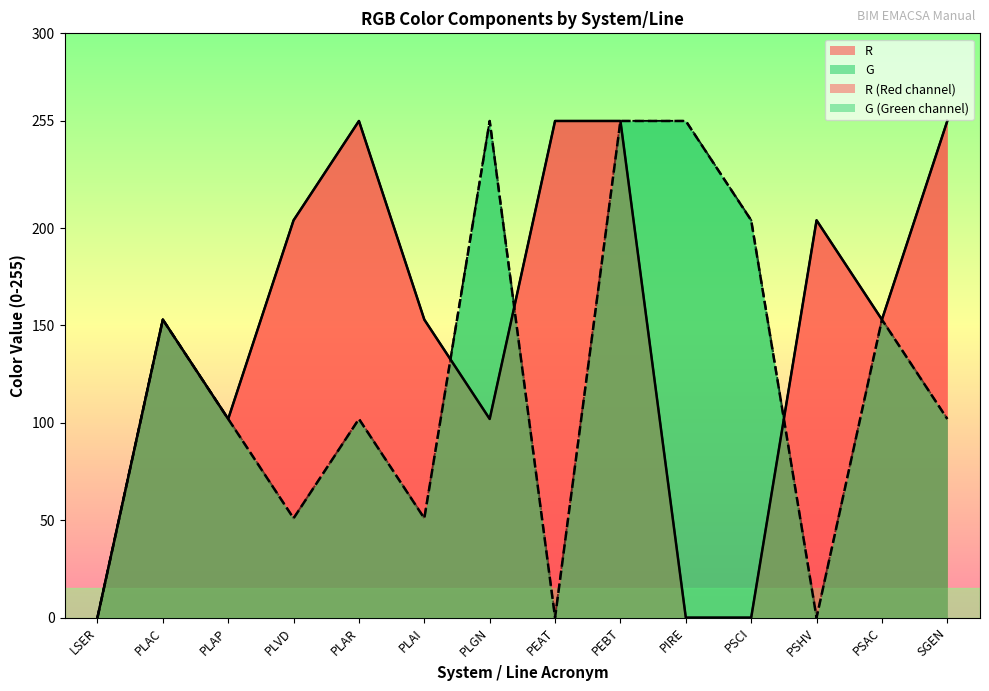

Reading left to right, list all the values displayed in this chart.

R: LSER=0	PLAC=153	PLAP=102	PLVD=204	PLAR=255	PLAI=153	PLGN=102	PEAT=255	PEBT=255	PIRE=0	PSCI=0	PSHV=204	PSAC=153	SGEN=255
G: LSER=0	PLAC=153	PLAP=102	PLVD=51	PLAR=102	PLAI=51	PLGN=255	PEAT=0	PEBT=255	PIRE=255	PSCI=204	PSHV=0	PSAC=153	SGEN=102